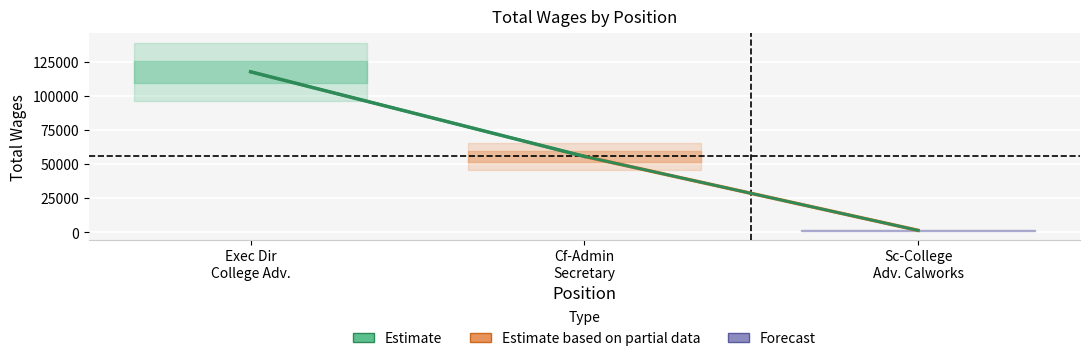

Between Exec Dir College Adv. and Cf-Admin Secretary, which is larger?

Exec Dir College Adv.